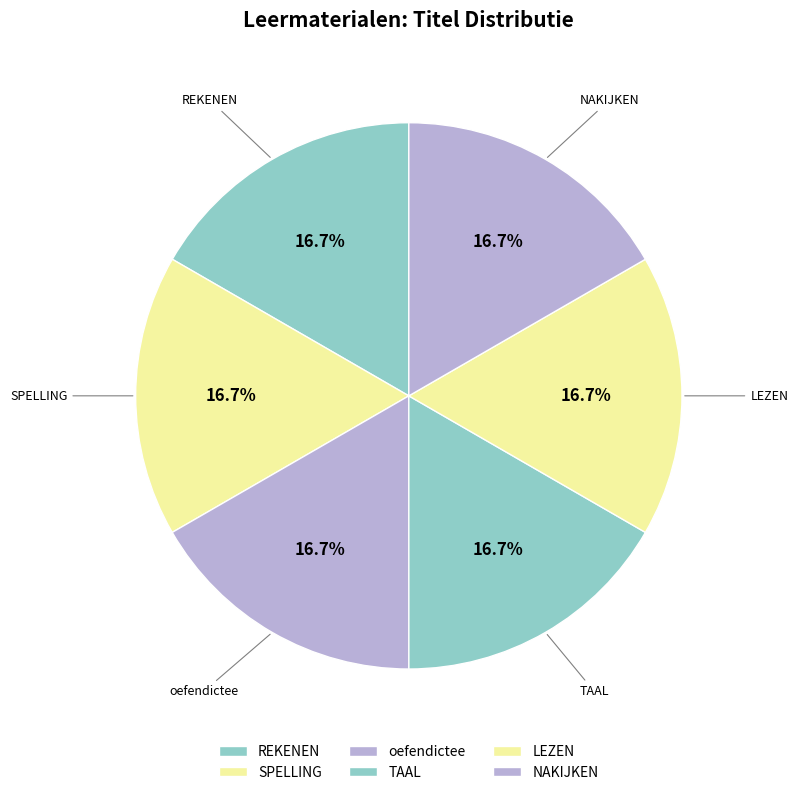

What is the ratio of the value at LEZEN to the value at oefendictee?

1.0